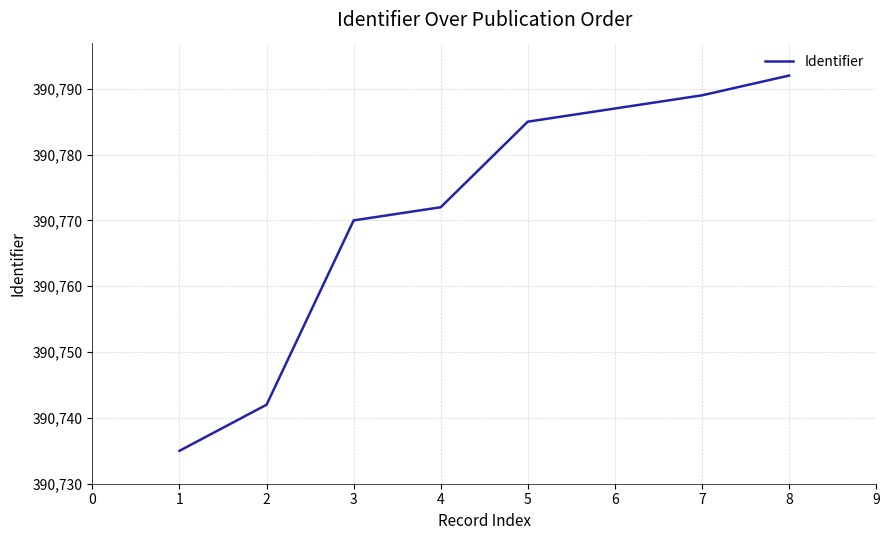

Reading left to right, what are all the values shown in this chart?

390735	390742	390770	390772	390785	390787	390789	390792